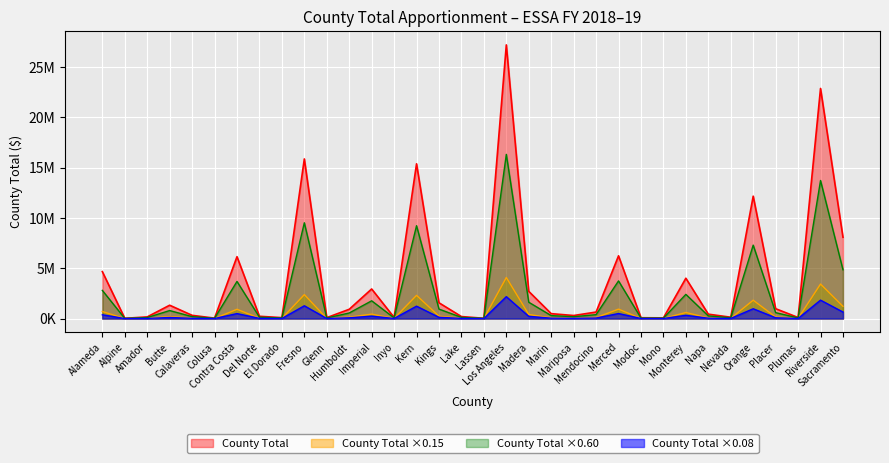

Does the chart display data point markers on the line(s)?

No